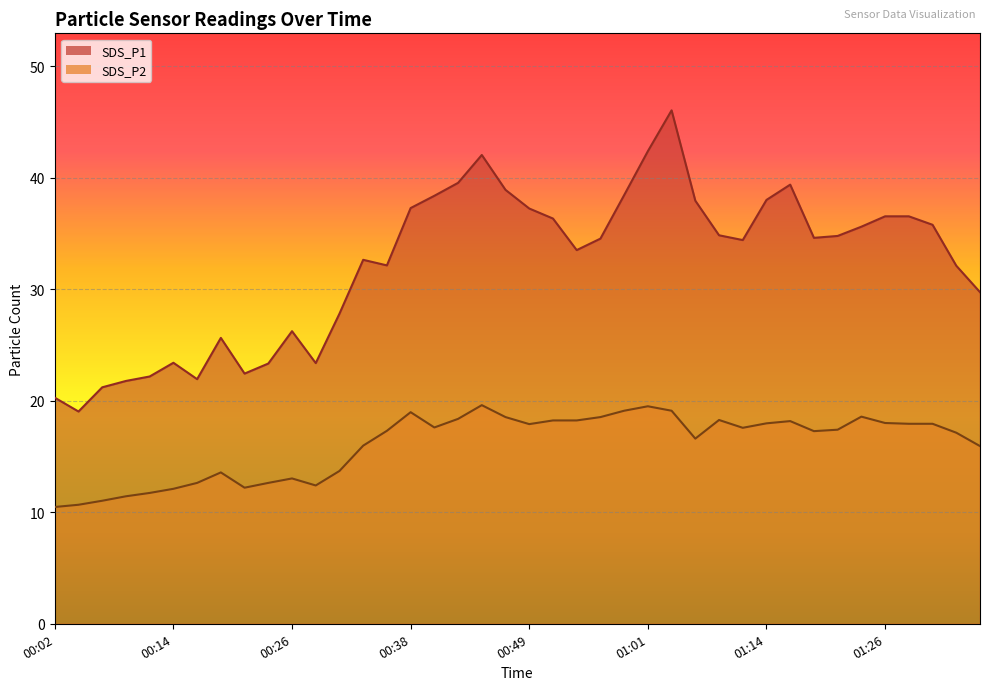

Does the chart display data point markers on the line(s)?

No